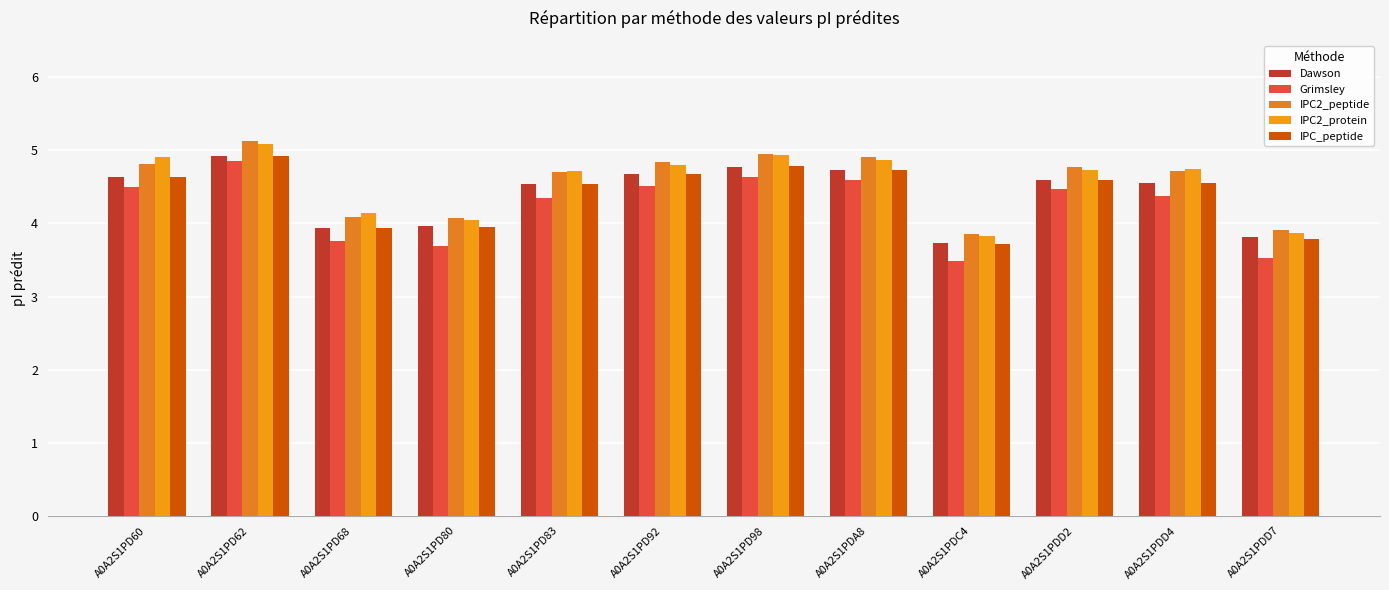

What is the difference between the maximum and minimum values in the IPC2_peptide series?

1.3